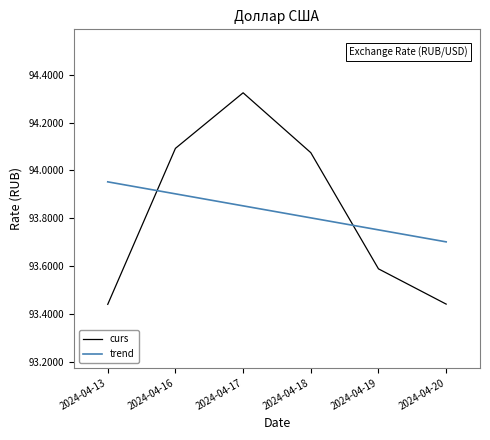

List the labels in order of trend value, smallest first.

2024-04-20, 2024-04-19, 2024-04-18, 2024-04-17, 2024-04-16, 2024-04-13